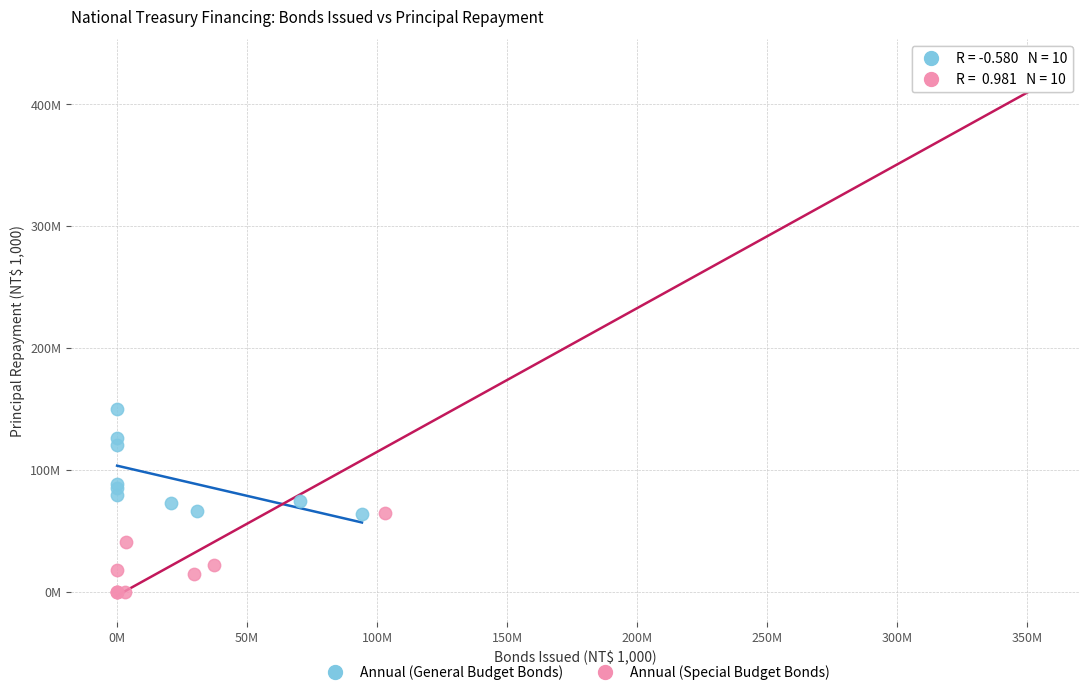

Which series reaches the minimum Y coordinate?

Annual (Special Budget Bonds)